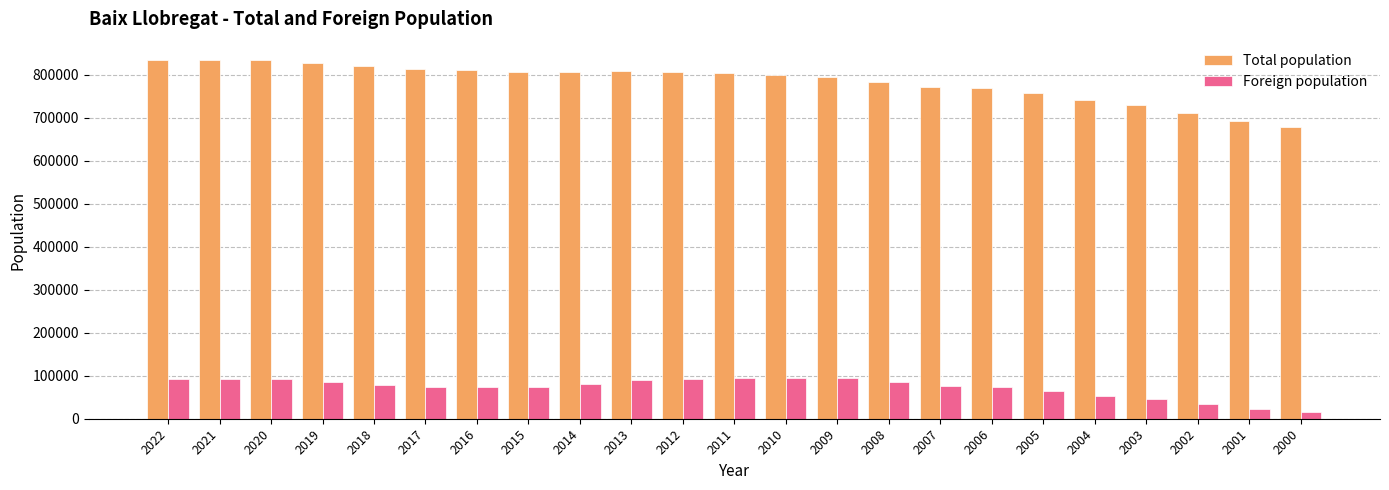

What is the average value of the Foreign population series?

73014